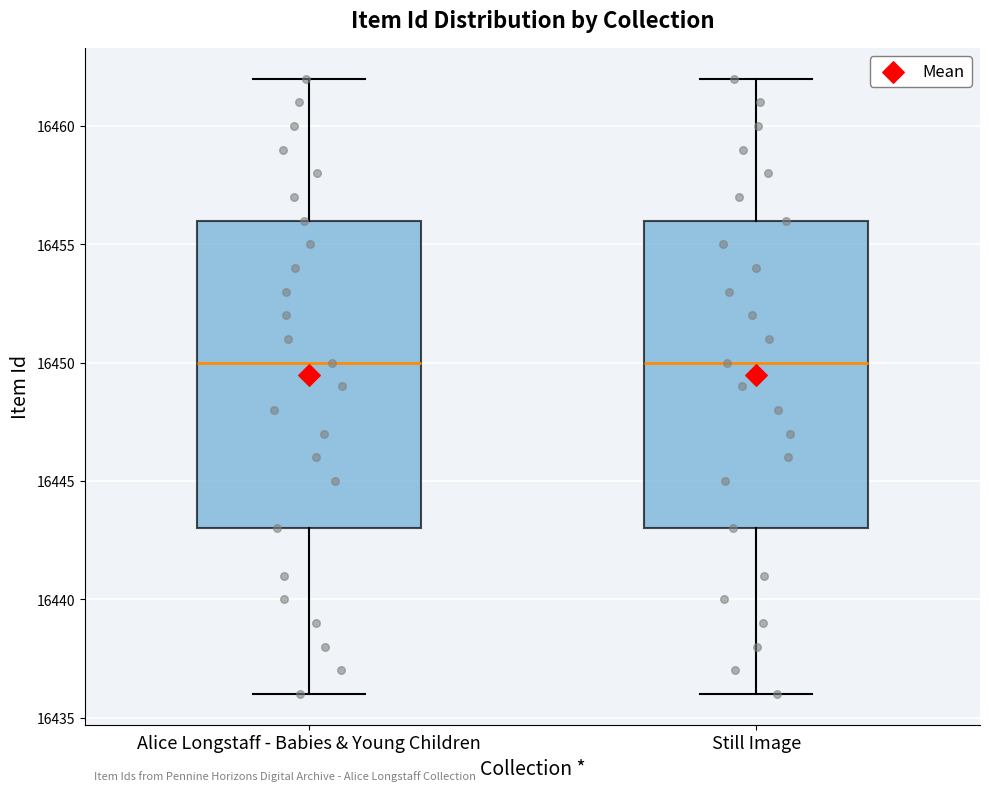

Where does the lower whisker of the box for Alice Longstaff - Babies & Young Children end on the y-axis? The values are not printed on the chart, so give them approximately, as read against the axis.

16436